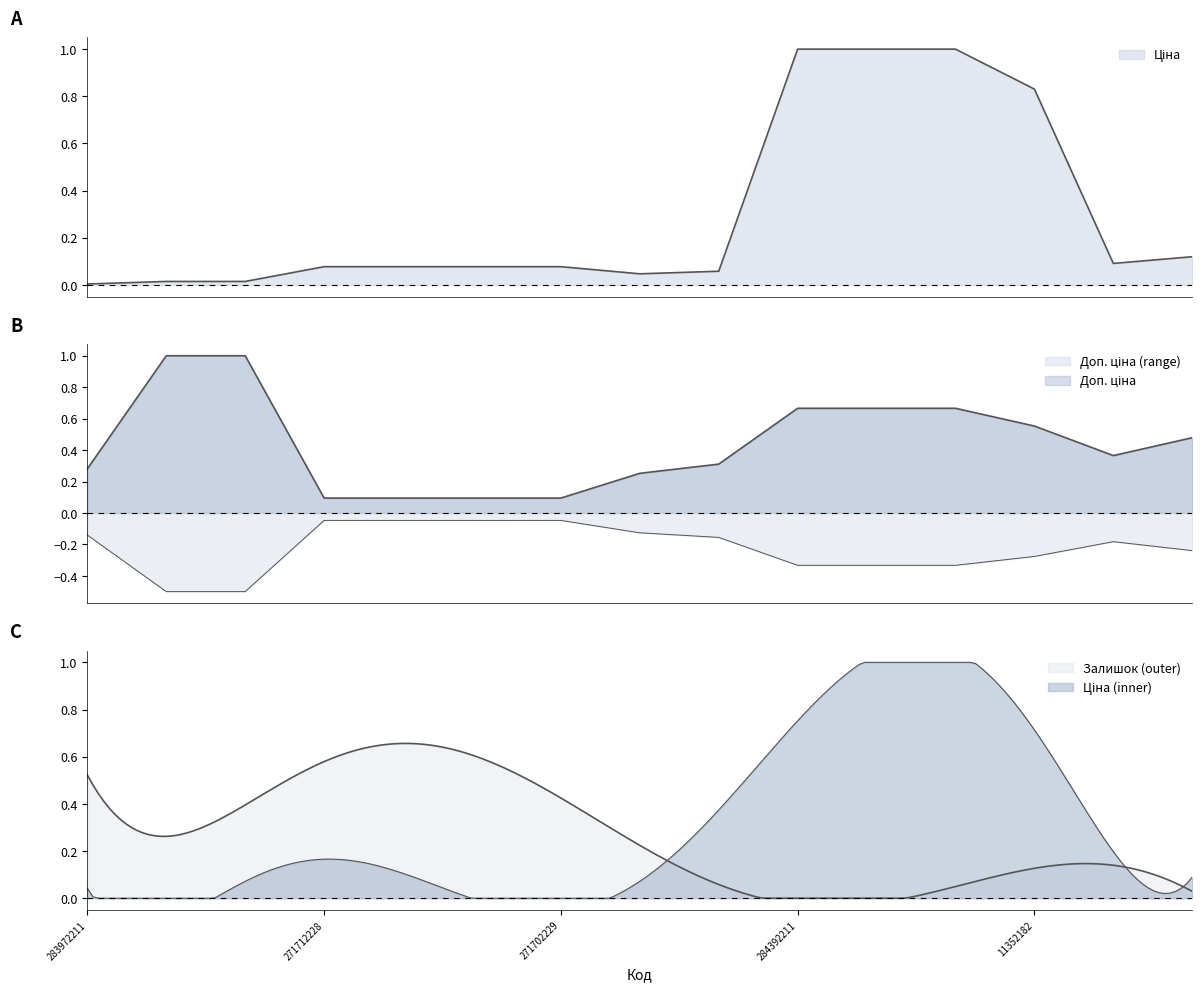

In Ціна, how many points are lower than both neighbors (excluding endpoints)?

2